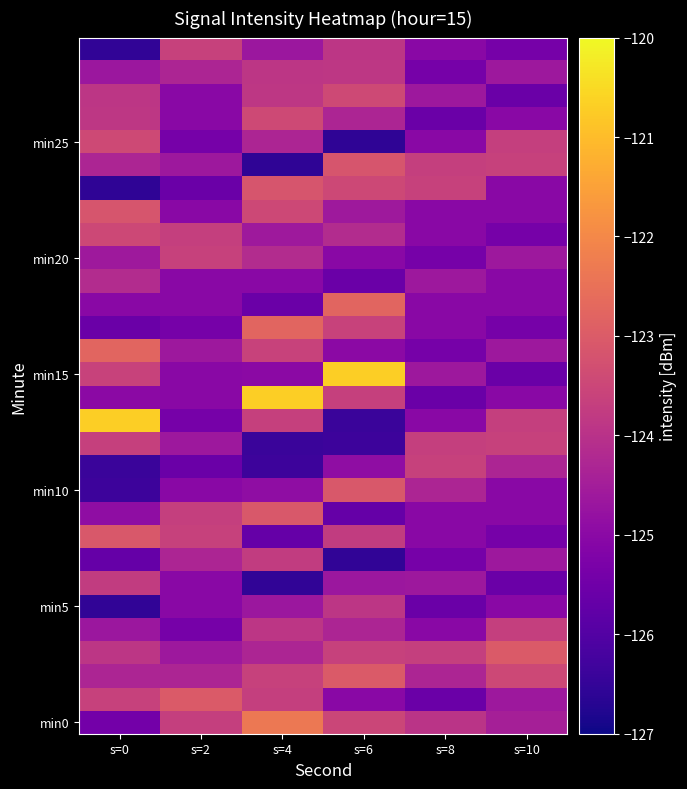

What is the smallest value displayed?

-126.6